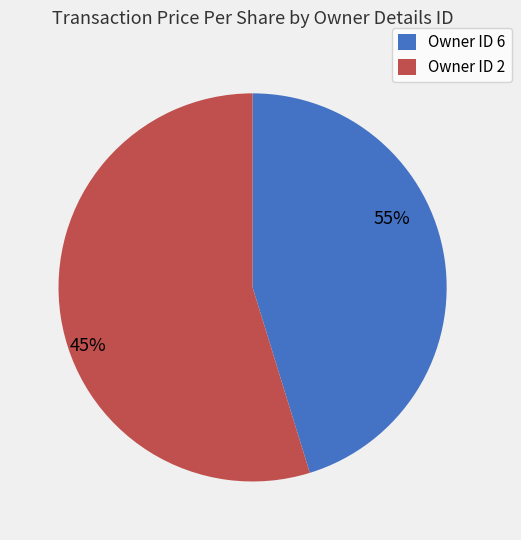

What percentage do 6 and 6 together represent?

56.2%